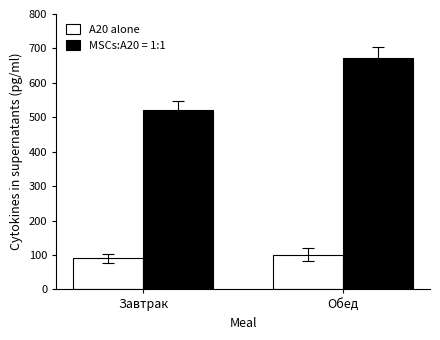

True or false: A20 alone has a value of 90.3 at Завтрак.

True